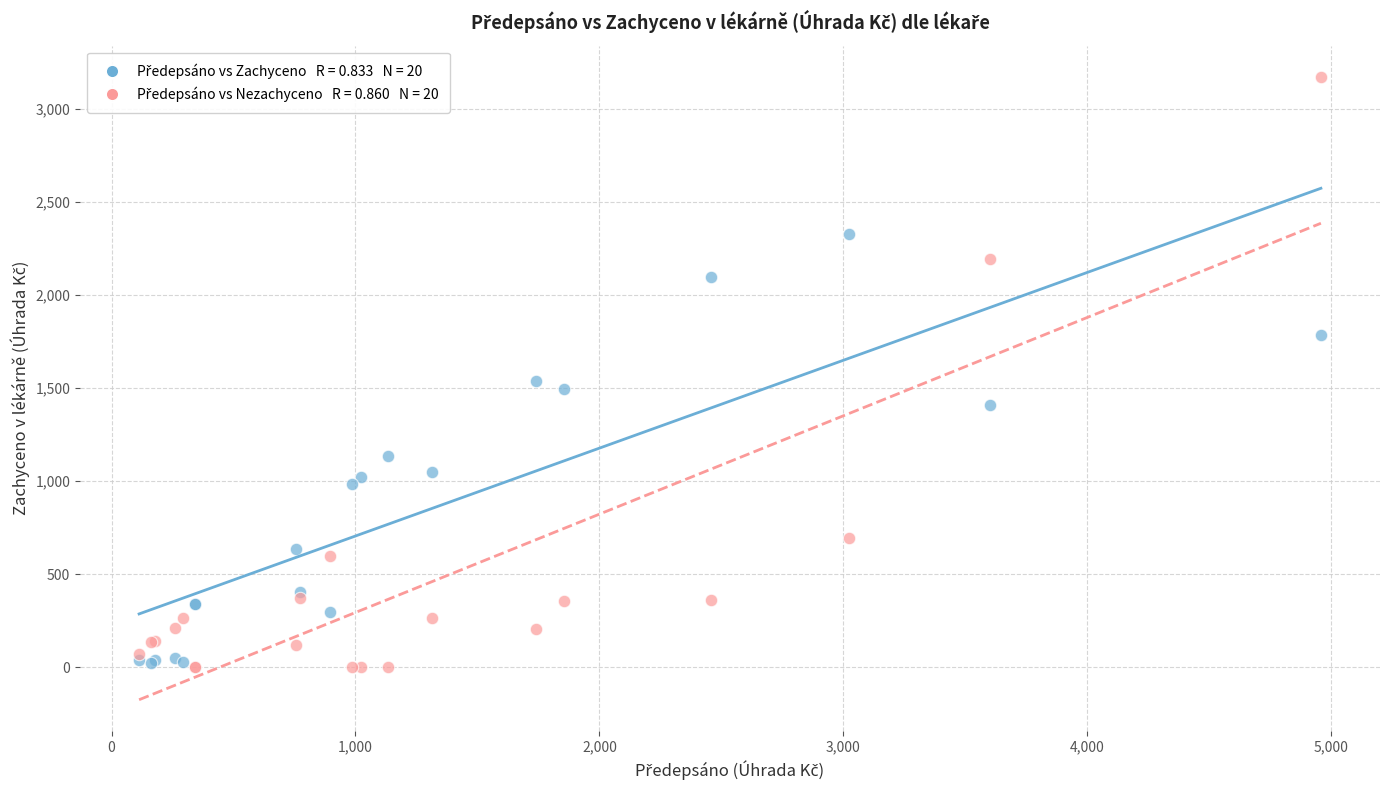

Across all series, what Y value is closest to 1585?

1536.1